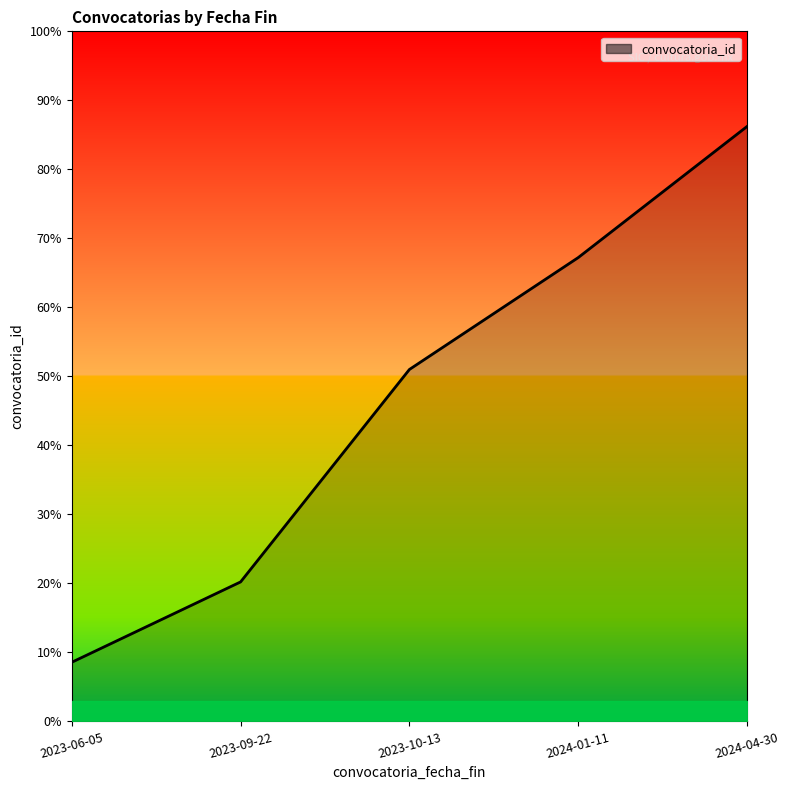

What position from the right is 2024-01-11?

2